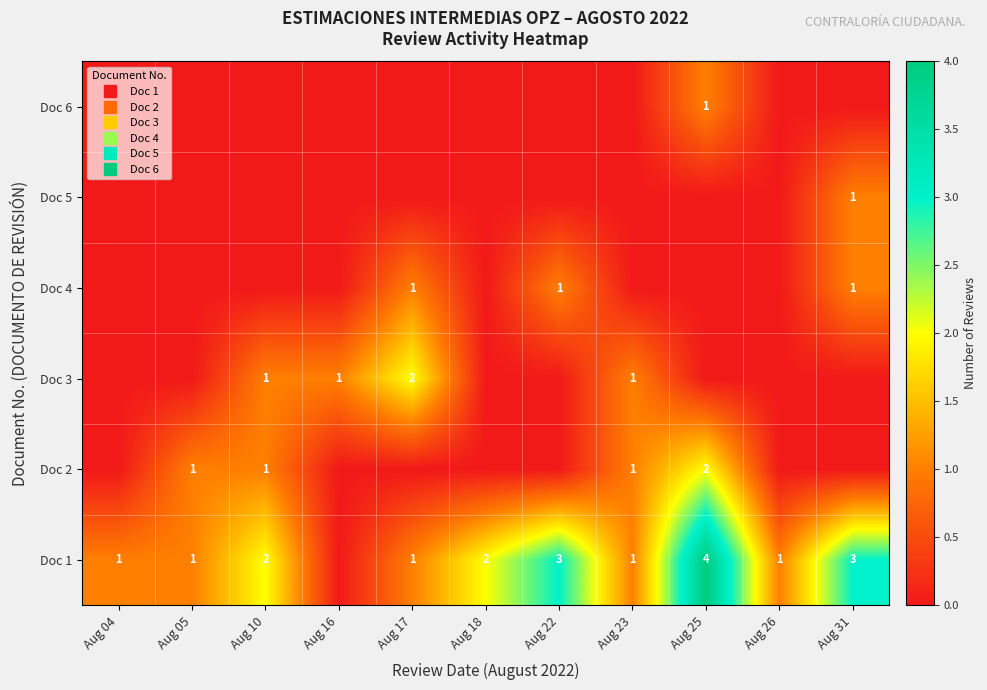

How many Doc 6 values are between 0 and 1?

11